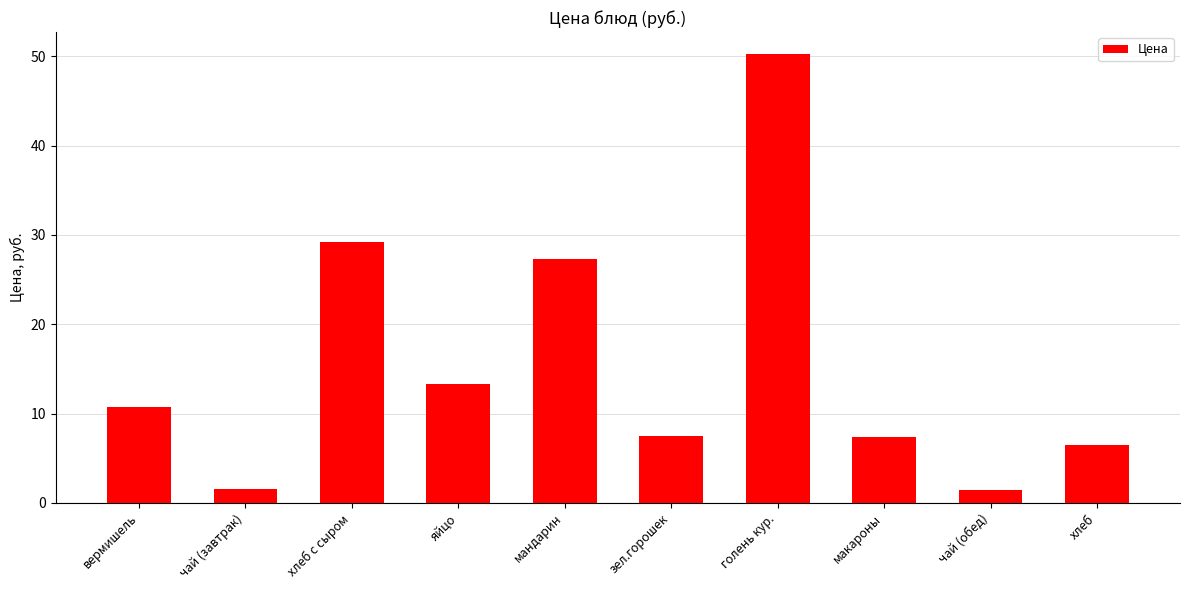

What is the difference between the second highest and second lowest values?

27.7